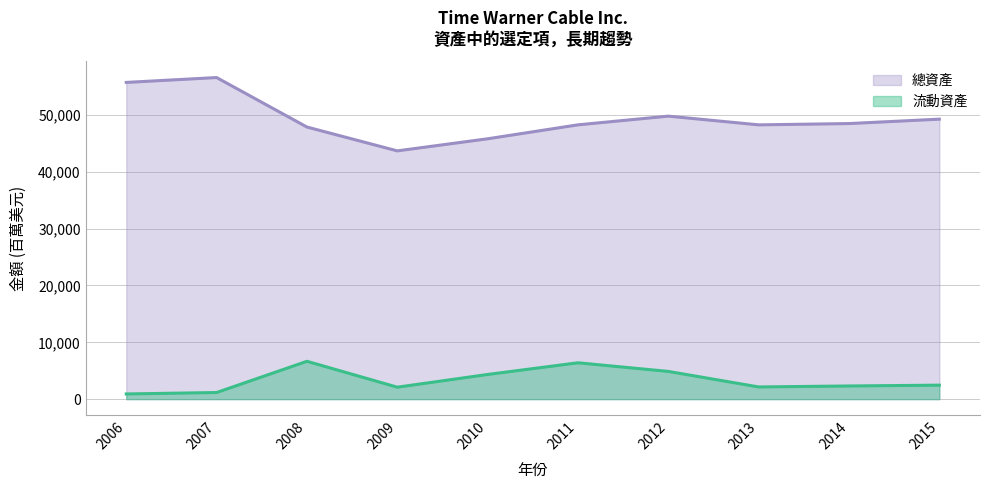

How many data points in 總資產 are less than 48501?

5